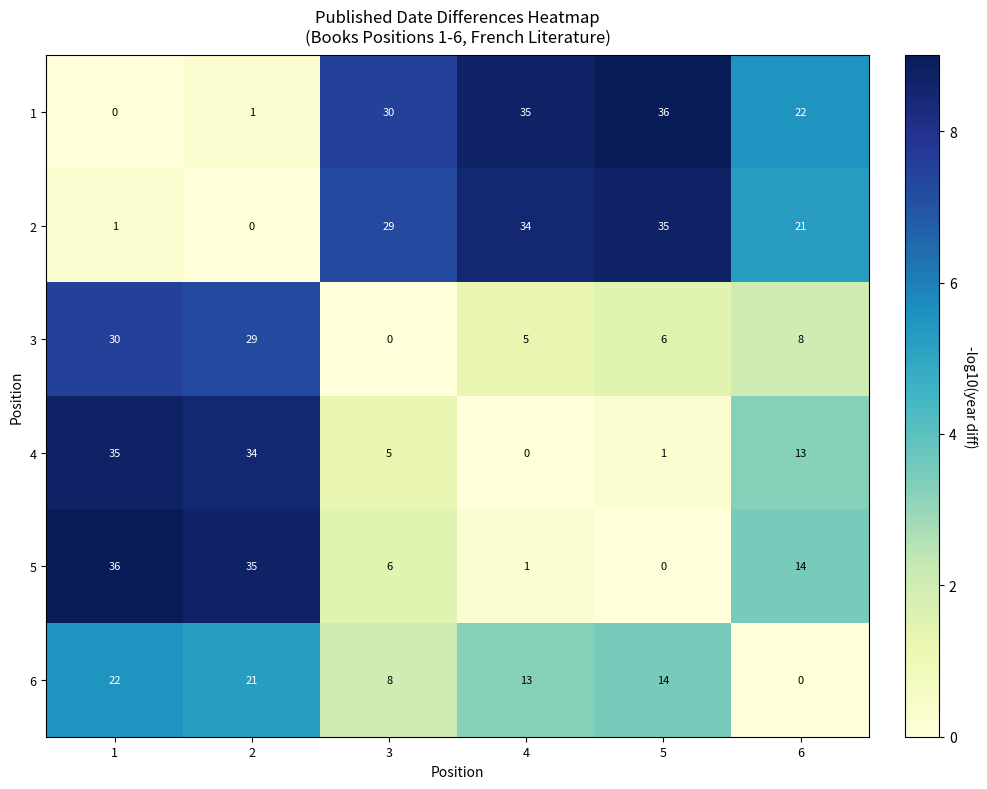

What is the maximum value for 3?

30